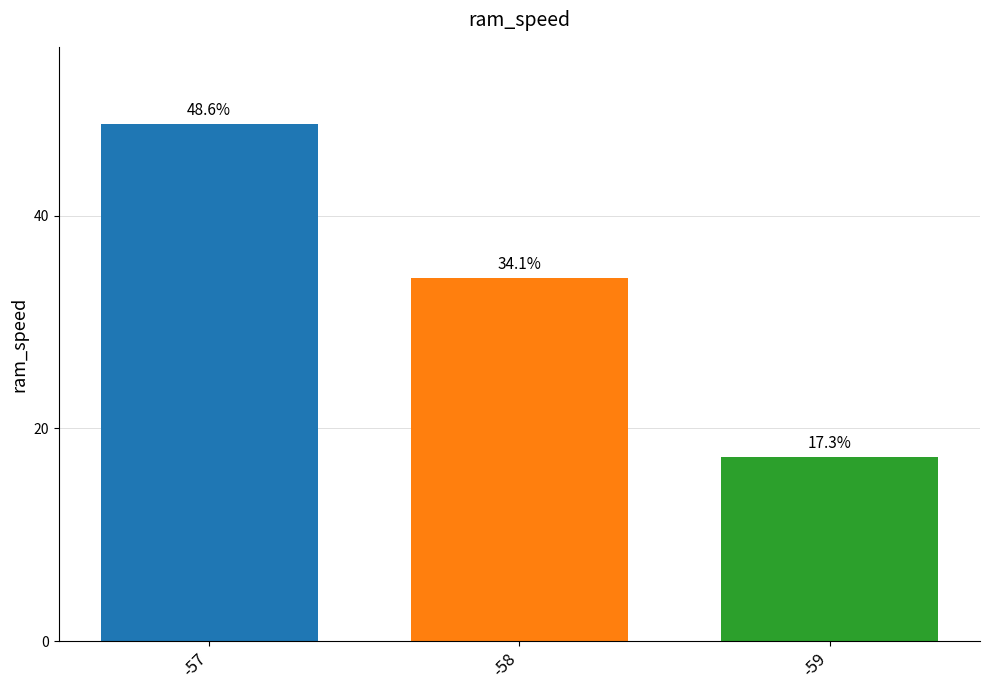

What is the sum of all values?

100.0